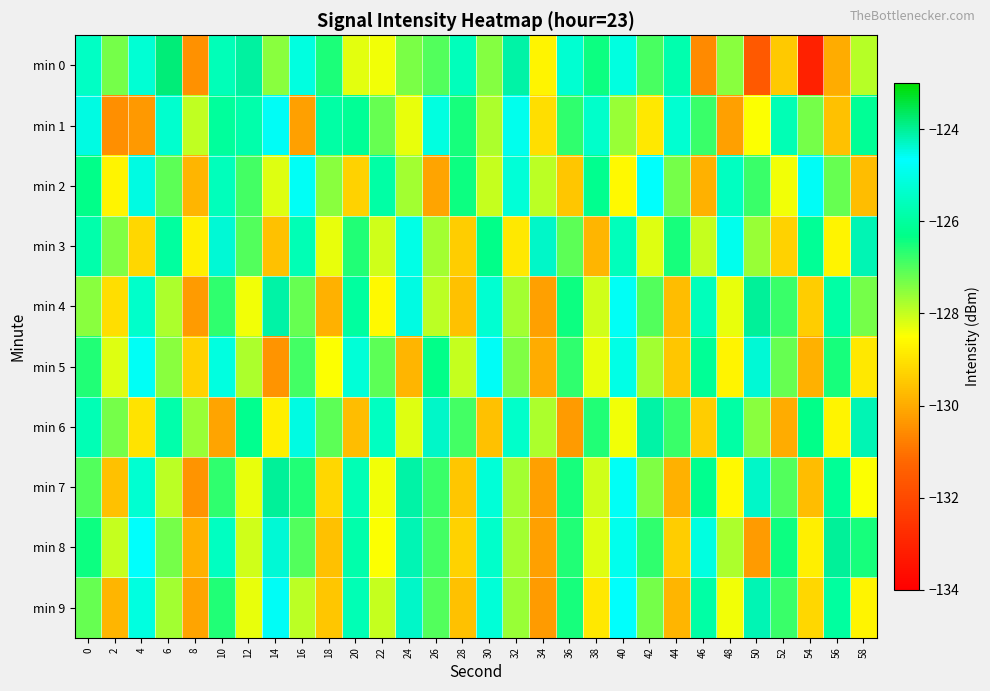

At which category is the sum across all series the highest?

40